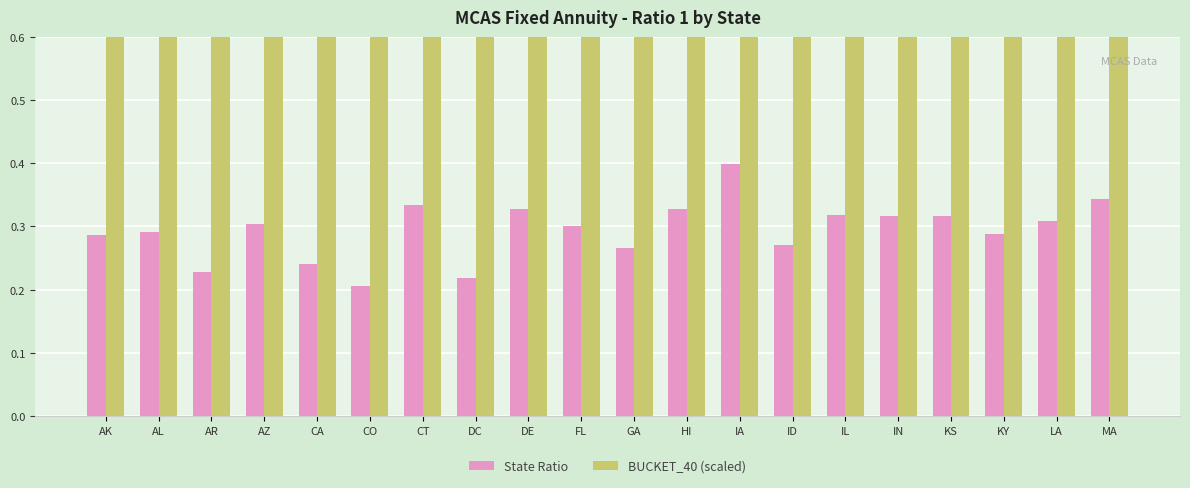

Which series has the largest range (max minus min)?

BUCKET_40 (scaled)